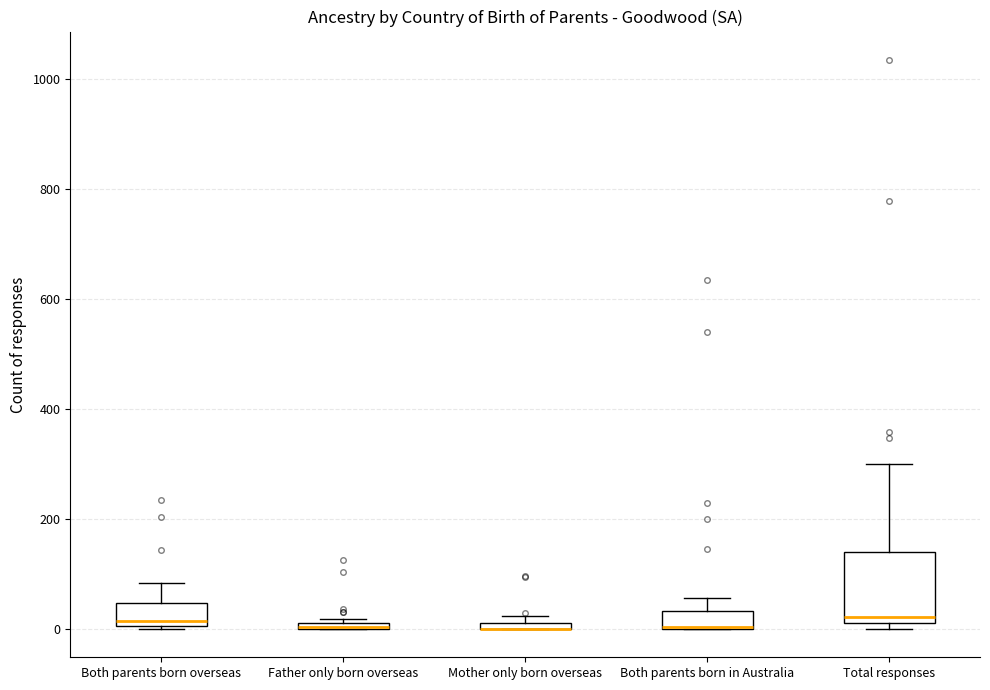

Which box is the tallest, from its lower edge to its upper edge?

Total responses